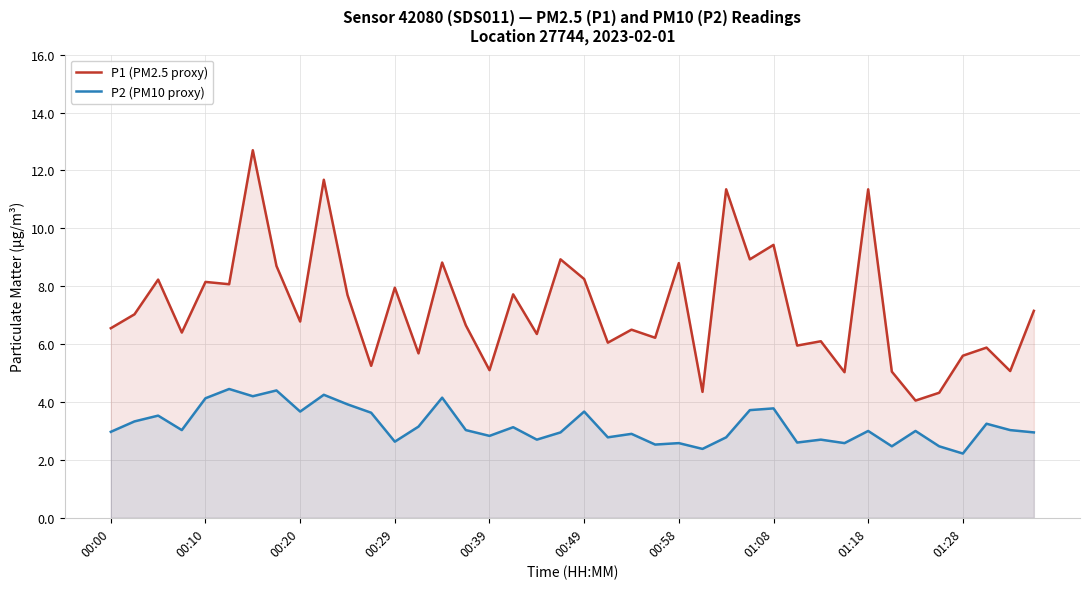

What is the total value across all series at 23?

8.8